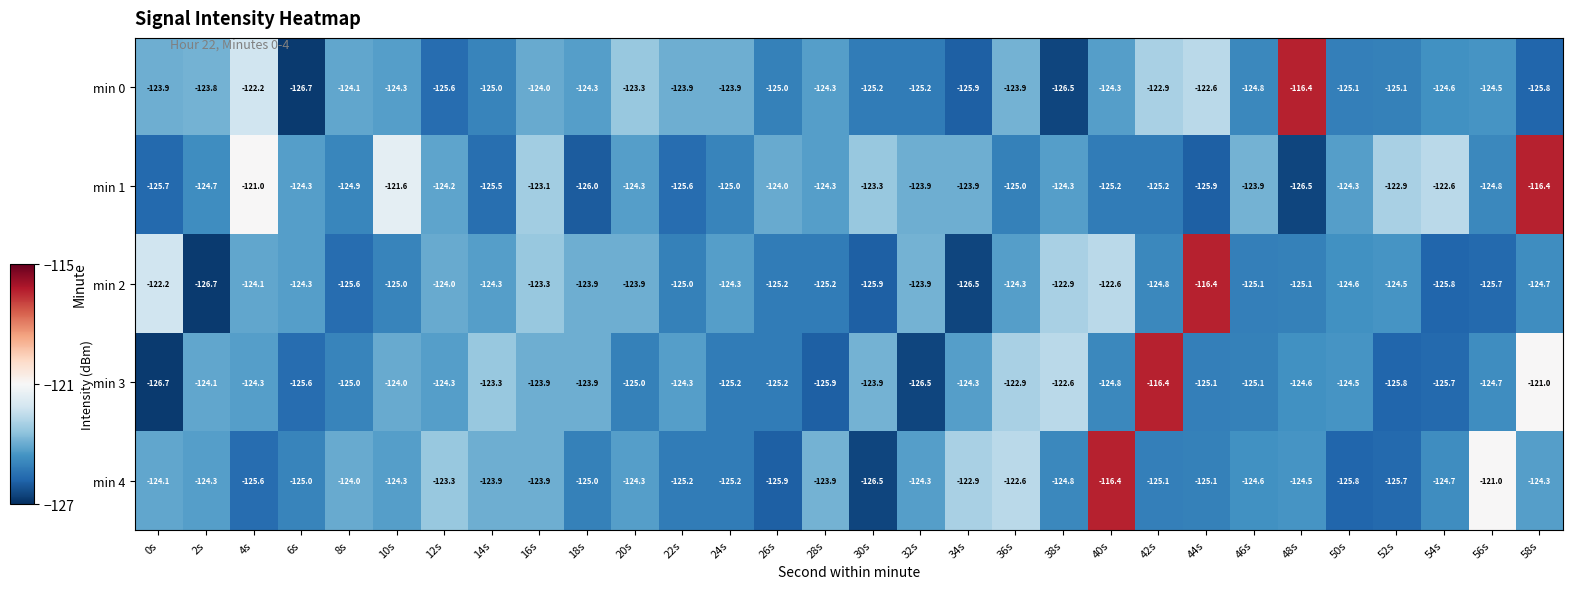

What is the smallest value displayed?

-126.7